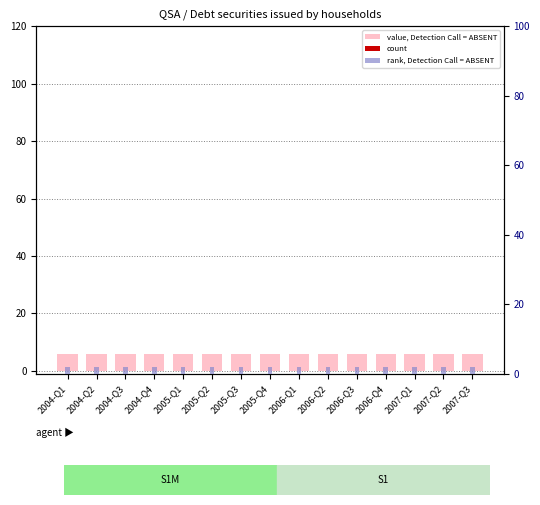

Are the bars horizontal?

No